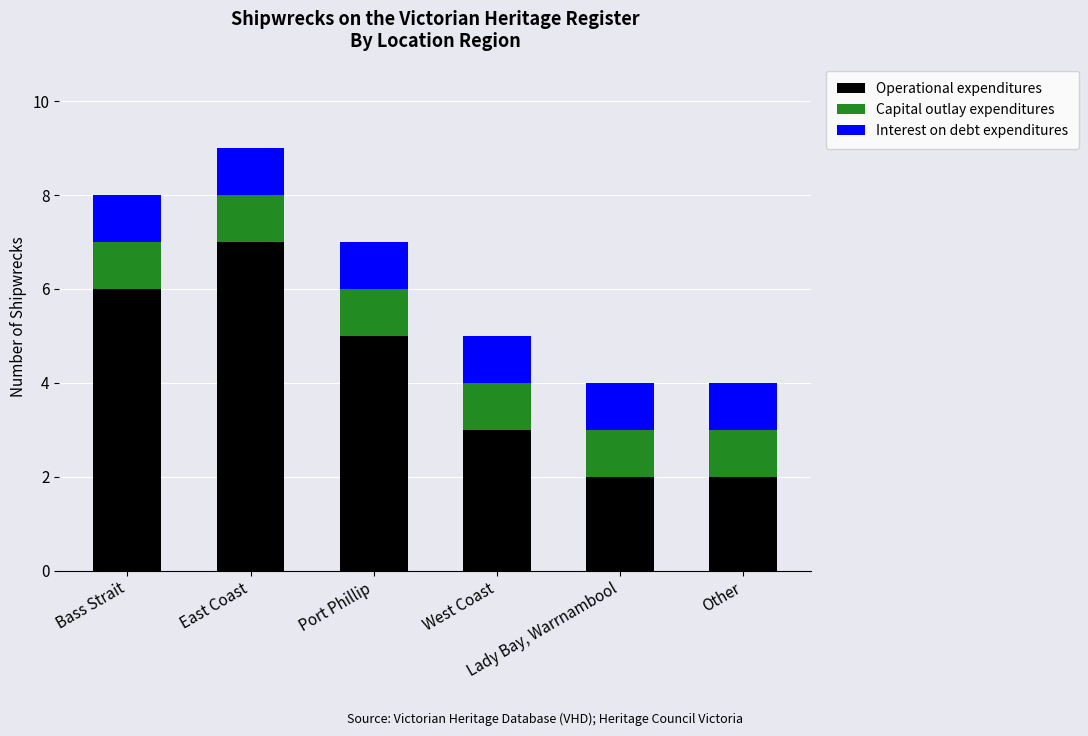

What is the difference between the maximum and second lowest values in the Operational expenditures series?

5